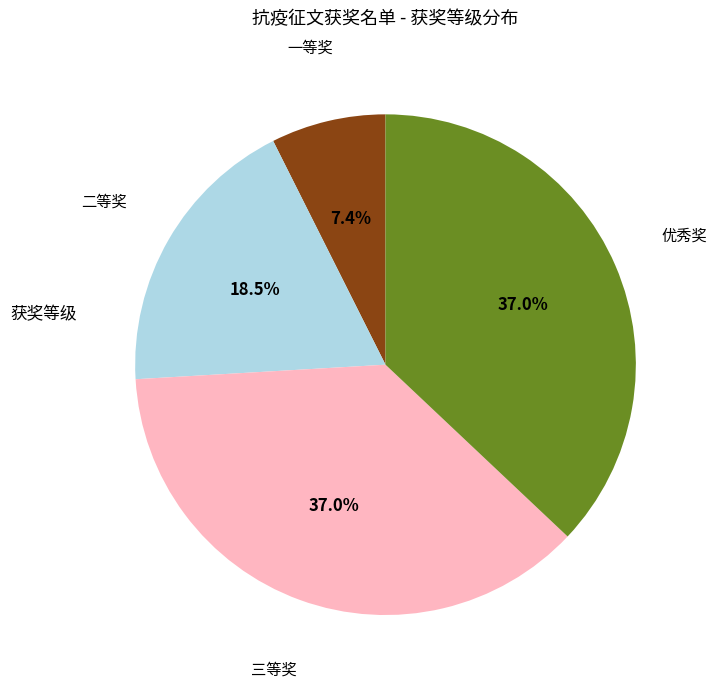

Do 一等奖 and 二等奖 together represent more than half of the pie?

No